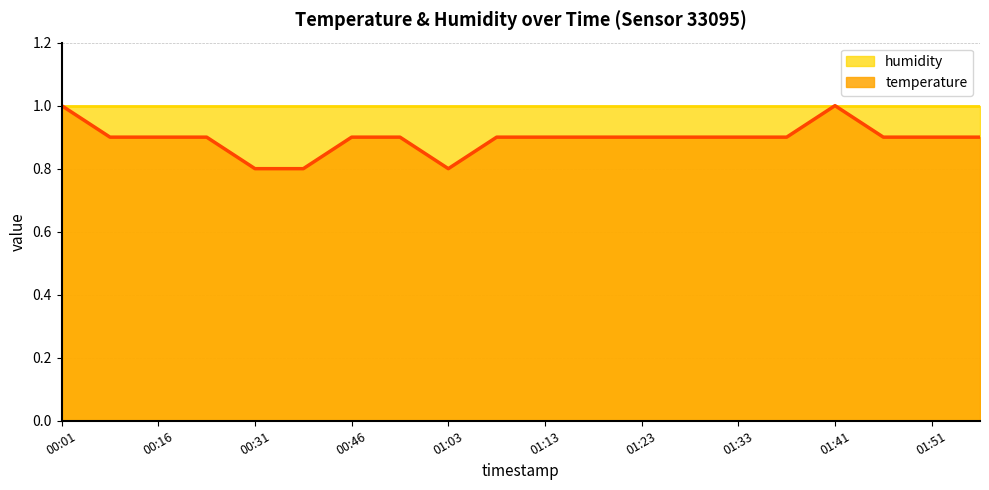

What position from the left is 01:33?

15